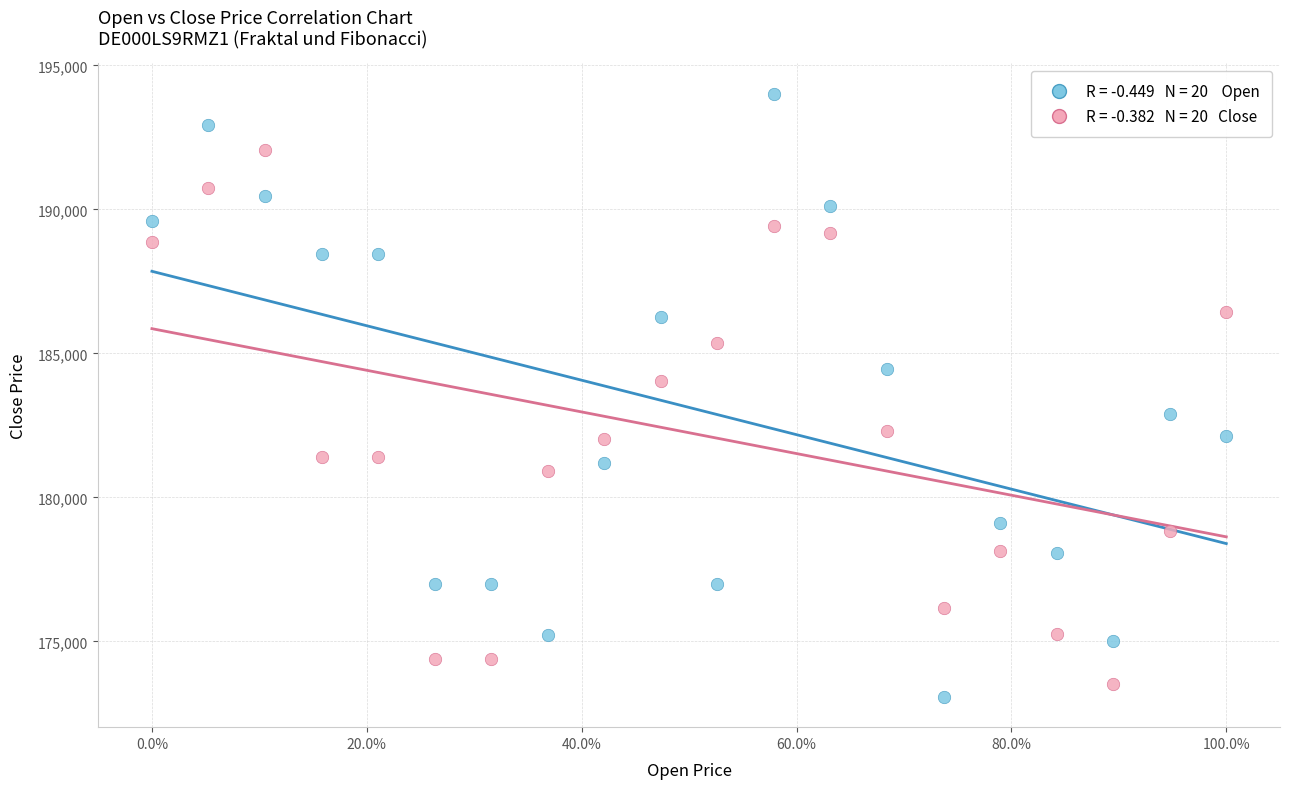

Across all data points, what is the range of Y values (max minus min)?

20948